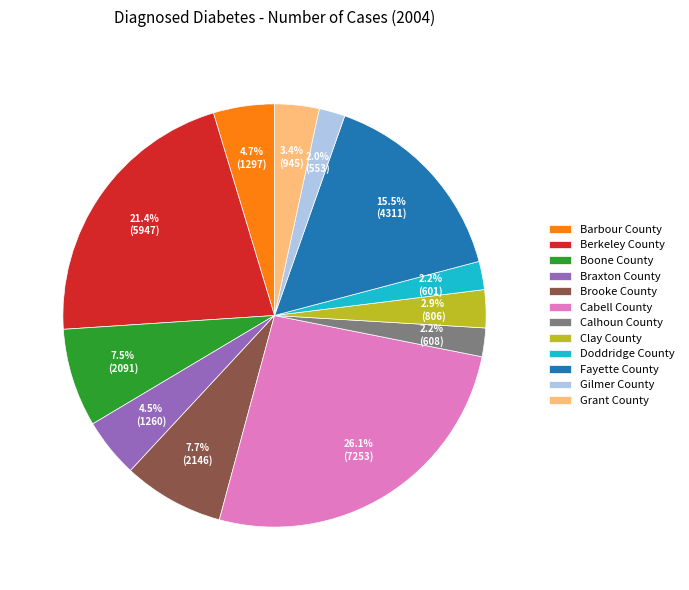

What percentage is NOT represented by Gilmer County?

98.0%